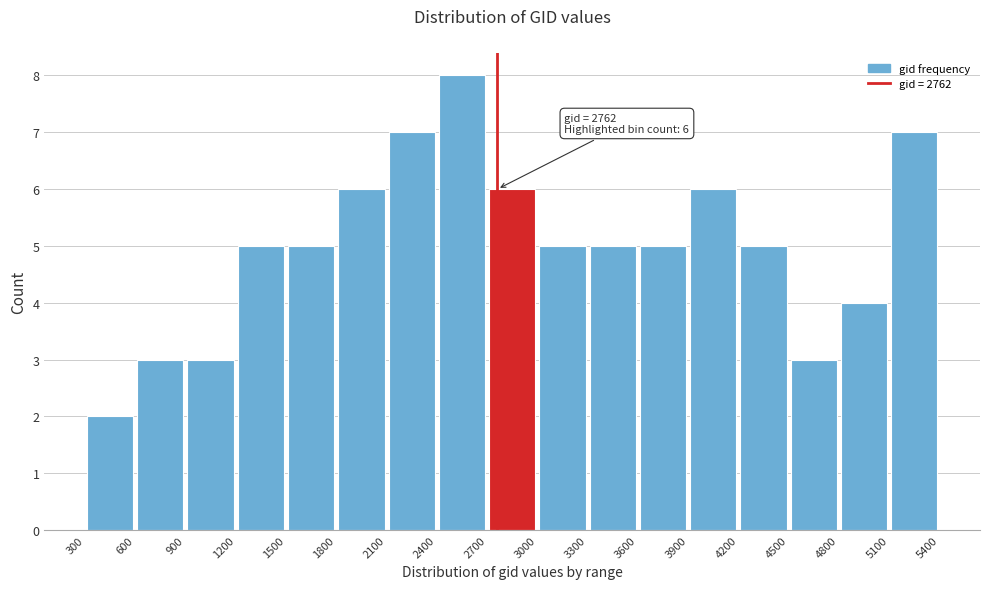

Which range on the x-axis has the tallest bar?

2400 to 2700